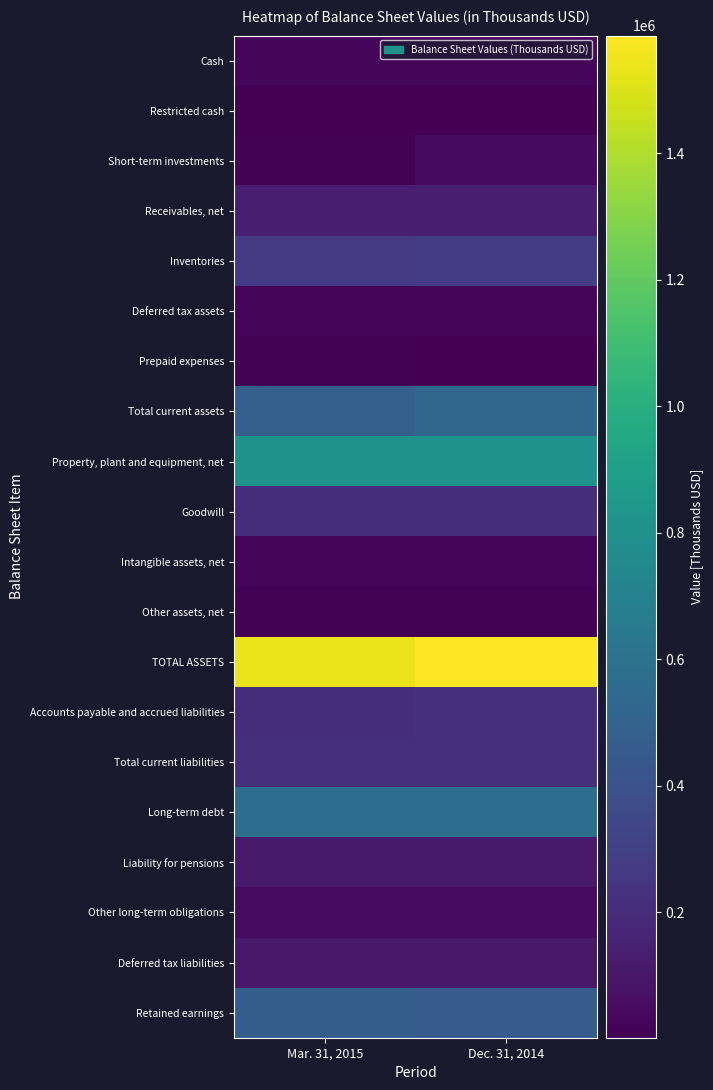

Which category has the lowest value across all series?

Mar. 31, 2015